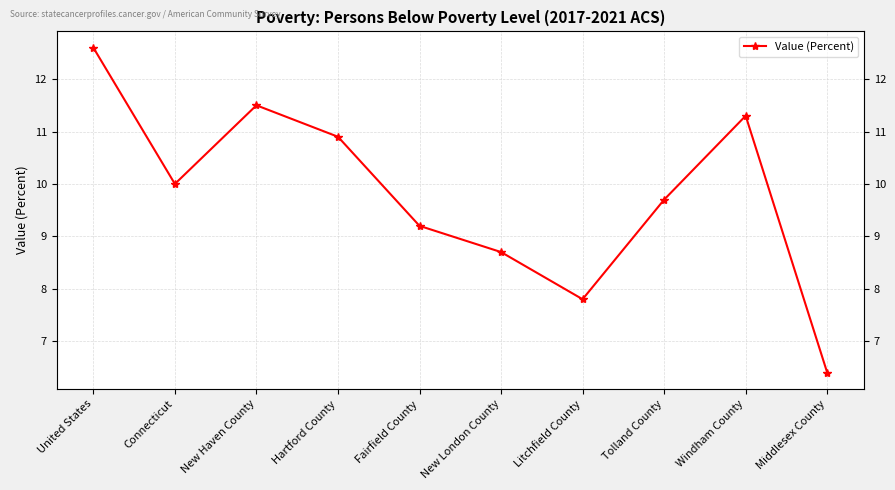

How many points are lower than both their immediate neighbors (excluding endpoints)?

2